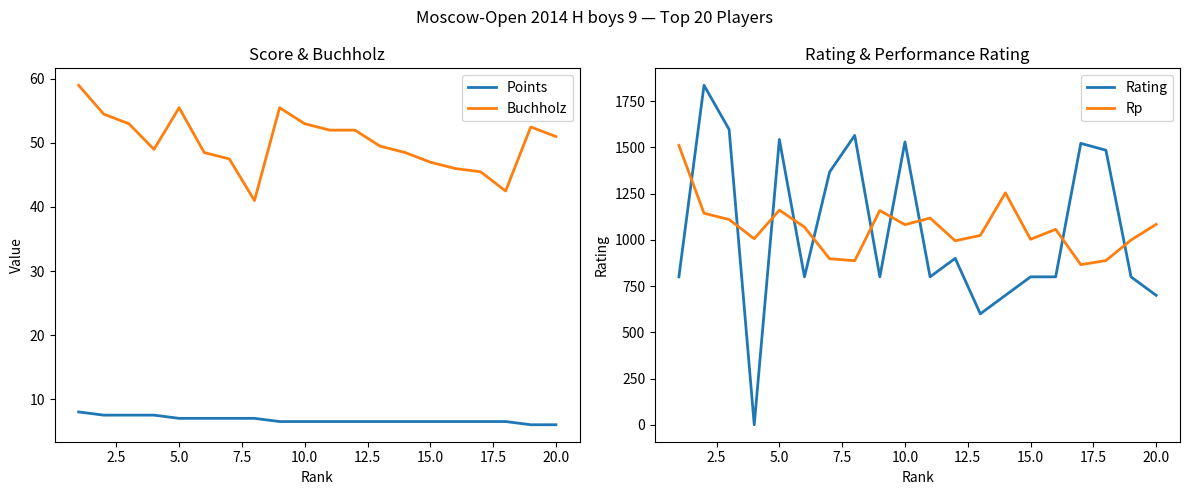

True or false: Buchholz and Points intersect in this chart.

False